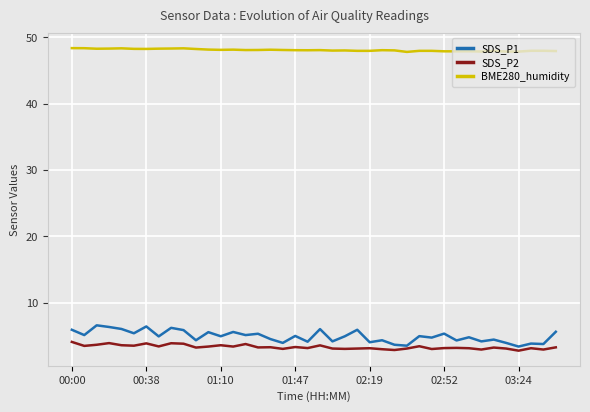

Which series has the largest range (max minus min)?

SDS_P1